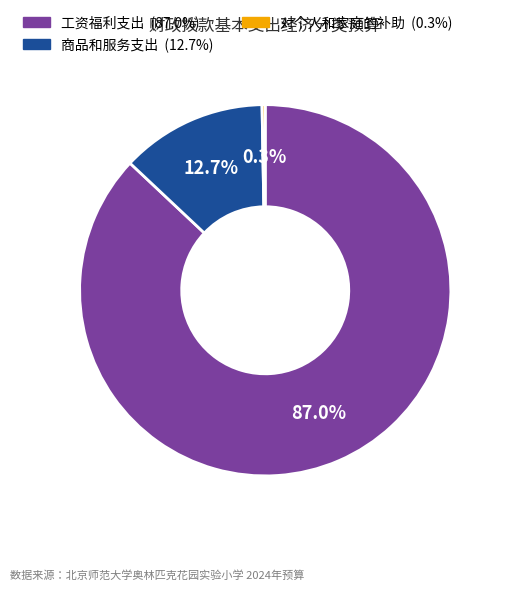

Combined, what portion of the pie is 工资福利支出 and 商品和服务支出?

99.7%